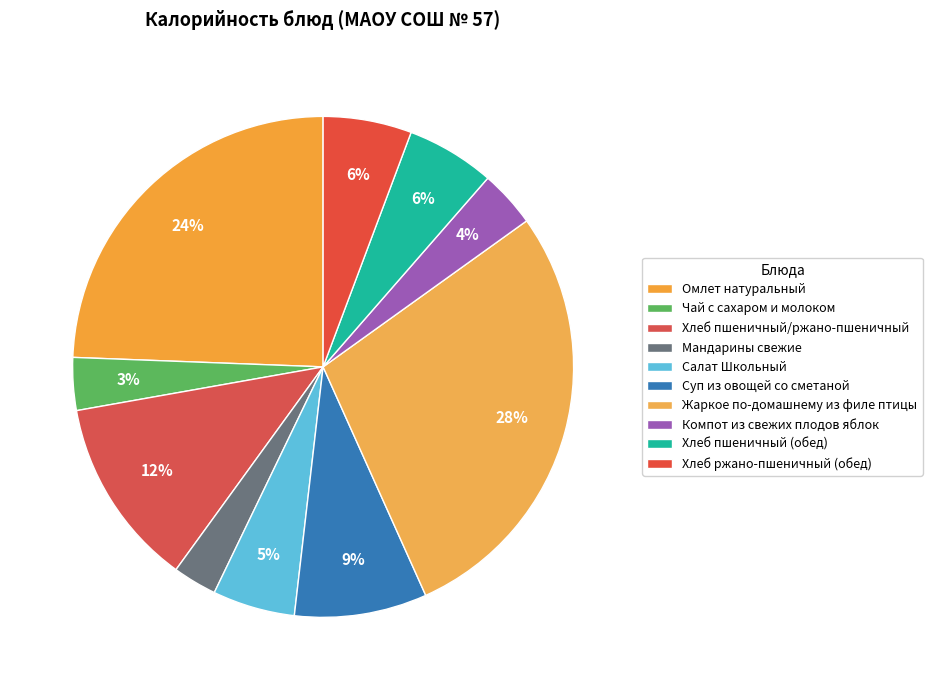

To the nearest percent, what is the average slice percentage?

10%